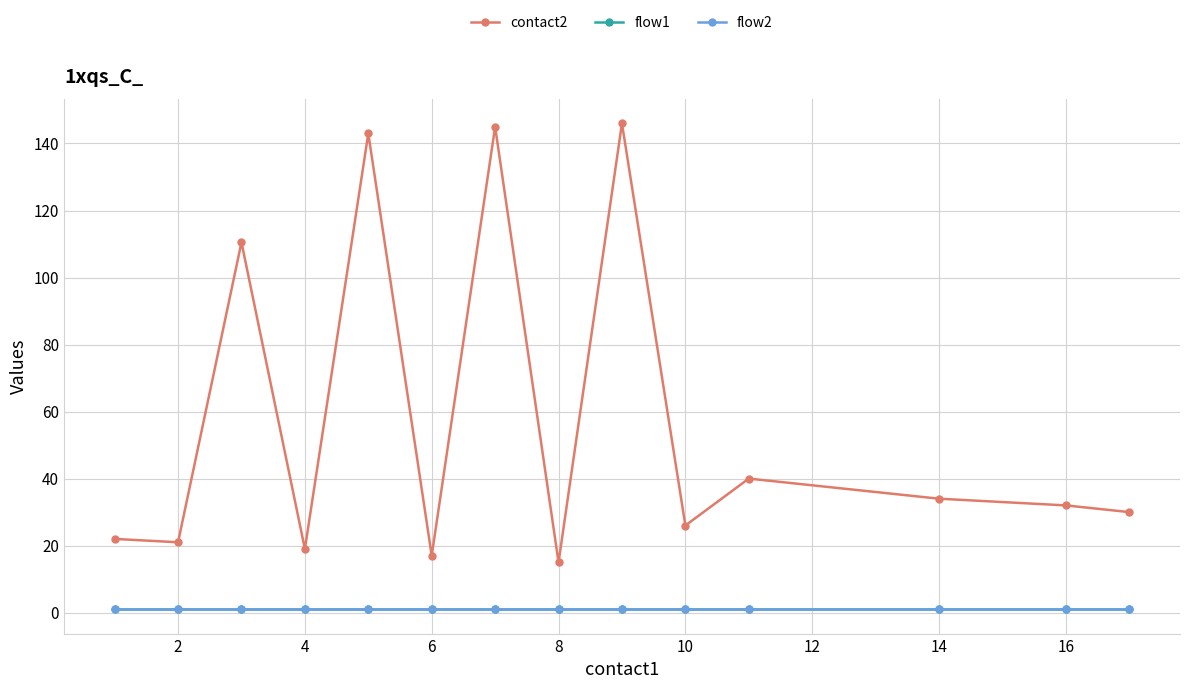

Does the chart have visible grid lines?

Yes